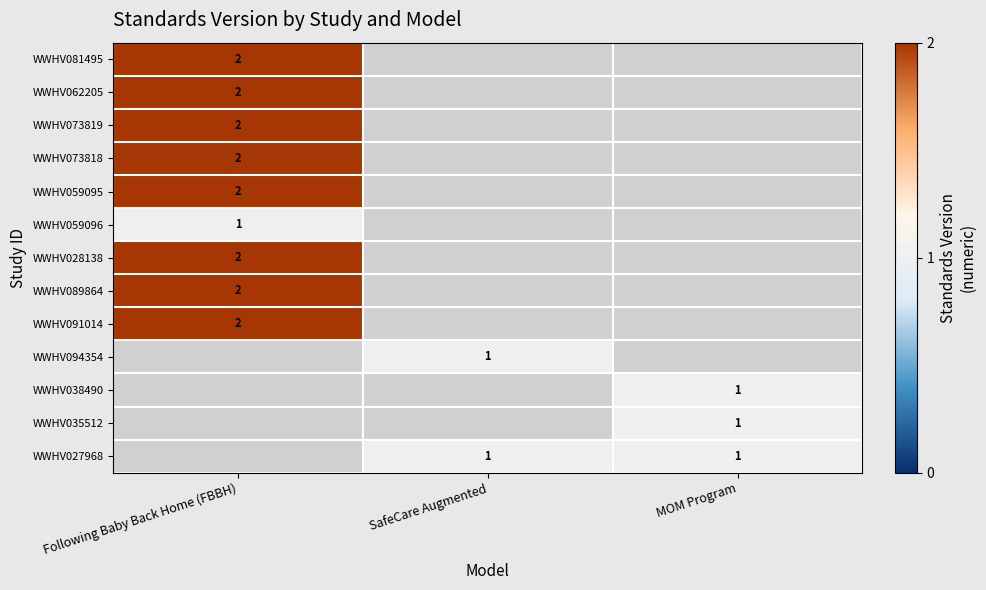

True or false: WWHV089864 has a value of 2 at Following Baby Back Home (FBBH).

True